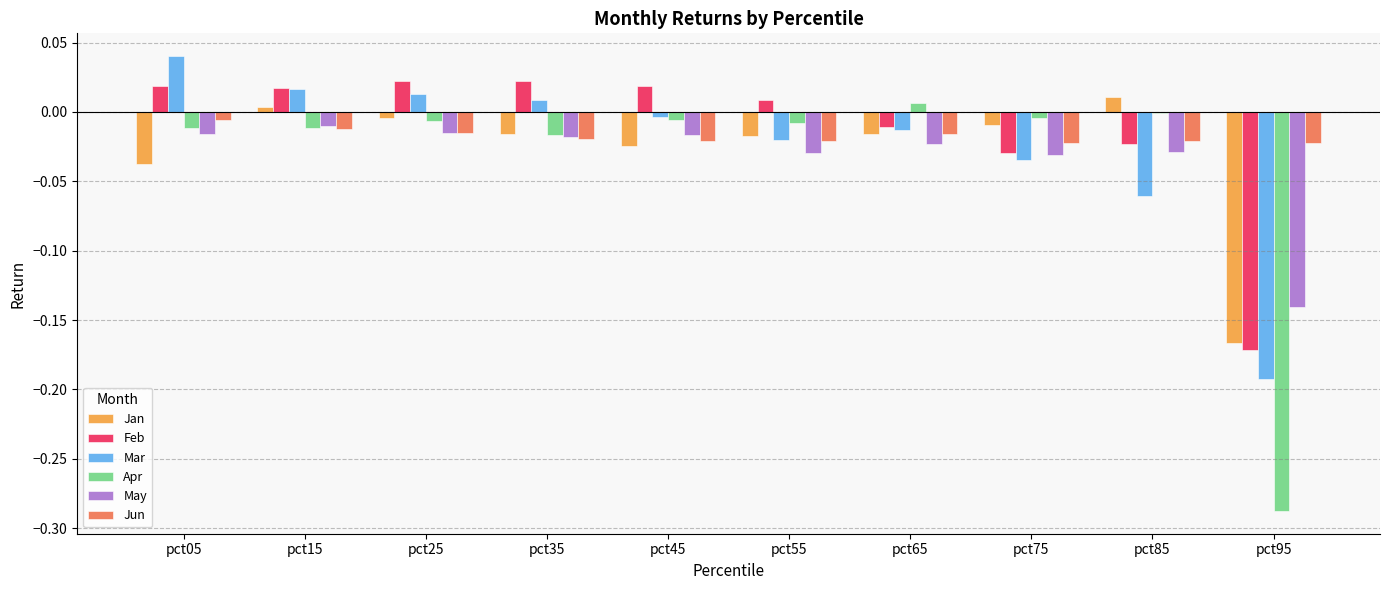

Is the value of Jan at pct15 greater than the value of Jun at pct65?

Yes